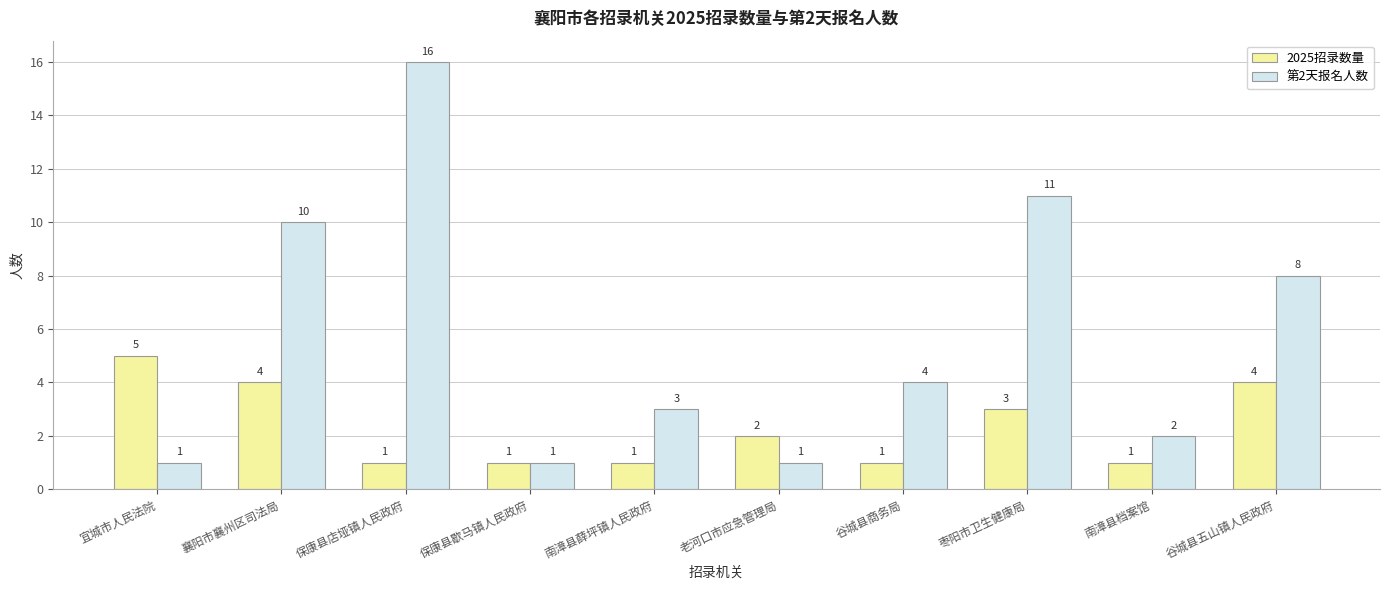

Read the 2025招录数量 value at 老河口市应急管理局.

2